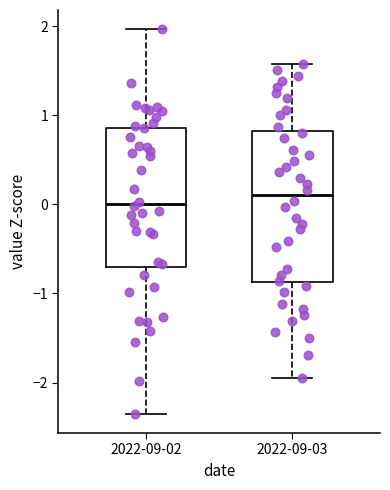

Reading left to right, read every box against the y-axis: the position of its median line, the range the box covers, and the ends of its whiskers. The values are not printed on the chart, so give them approximately, as read against the axis.

2022-09-02: median 0.0, box -0.7 to 0.9, whiskers -2.4 to 2.0
2022-09-03: median 0.1, box -0.9 to 0.8, whiskers -1.9 to 1.6